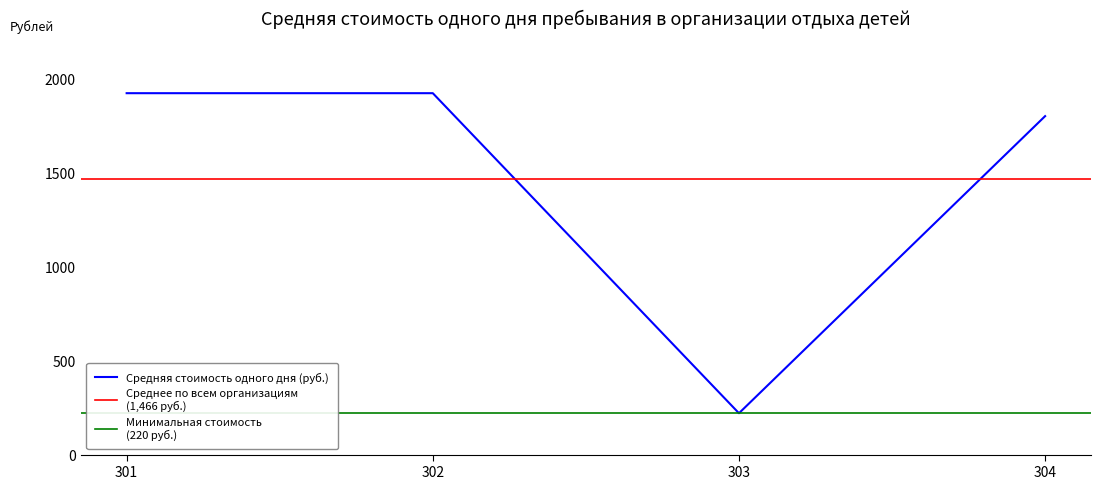

True or false: the data shows 1922 at 302.

True